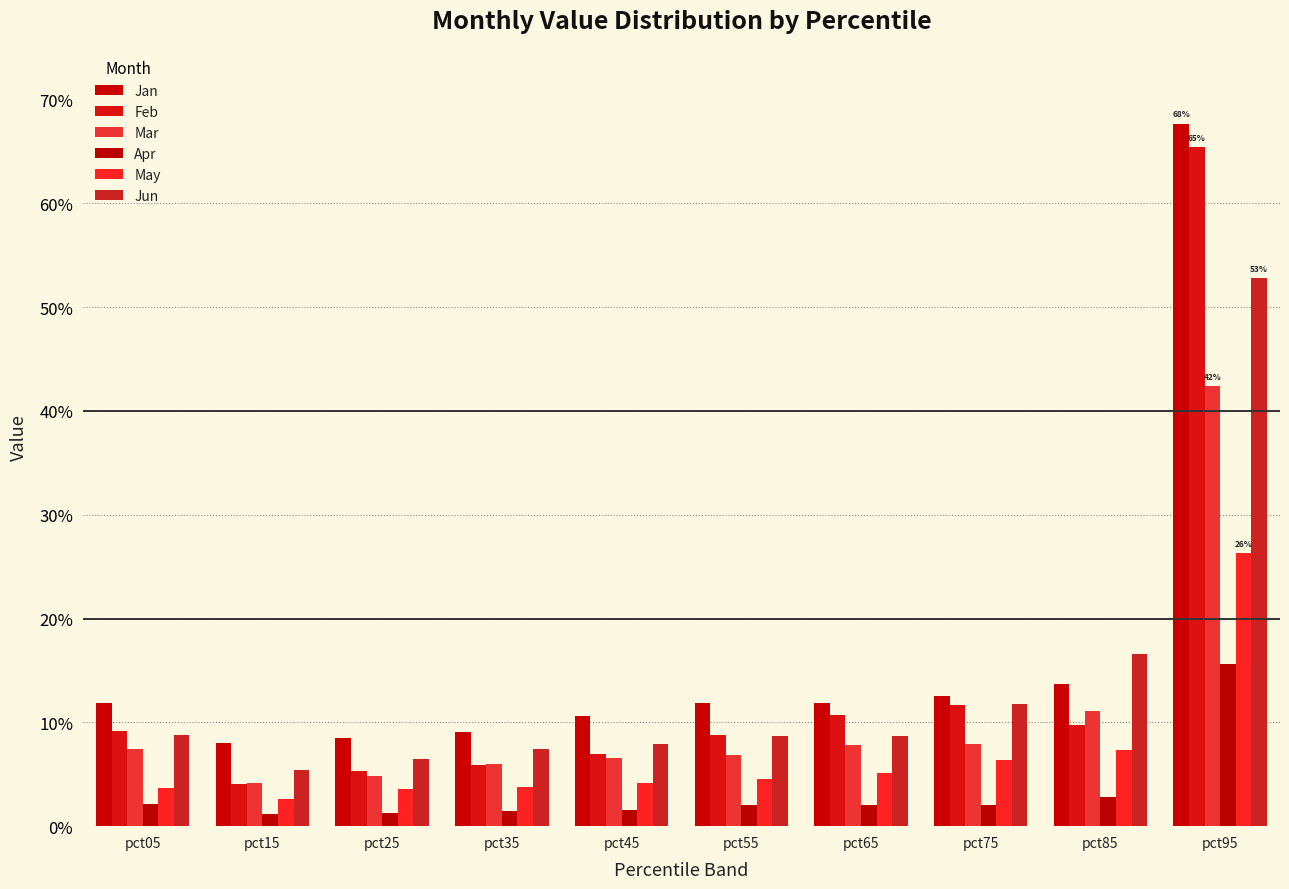

Rank the series at pct45 from highest to lowest value.

Jan, Jun, Feb, Mar, May, Apr